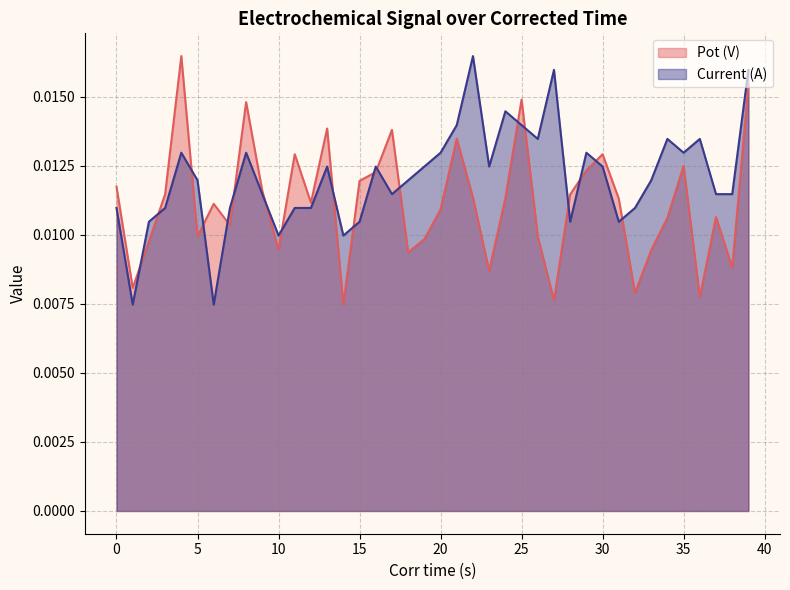

True or false: Pot (V) and Current (A) cross at least once.

True